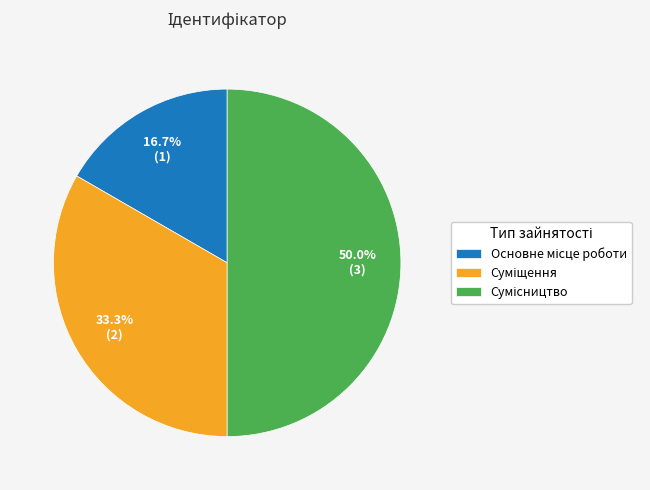

To the nearest percent, what portion does Основне місце роботи represent?

17%